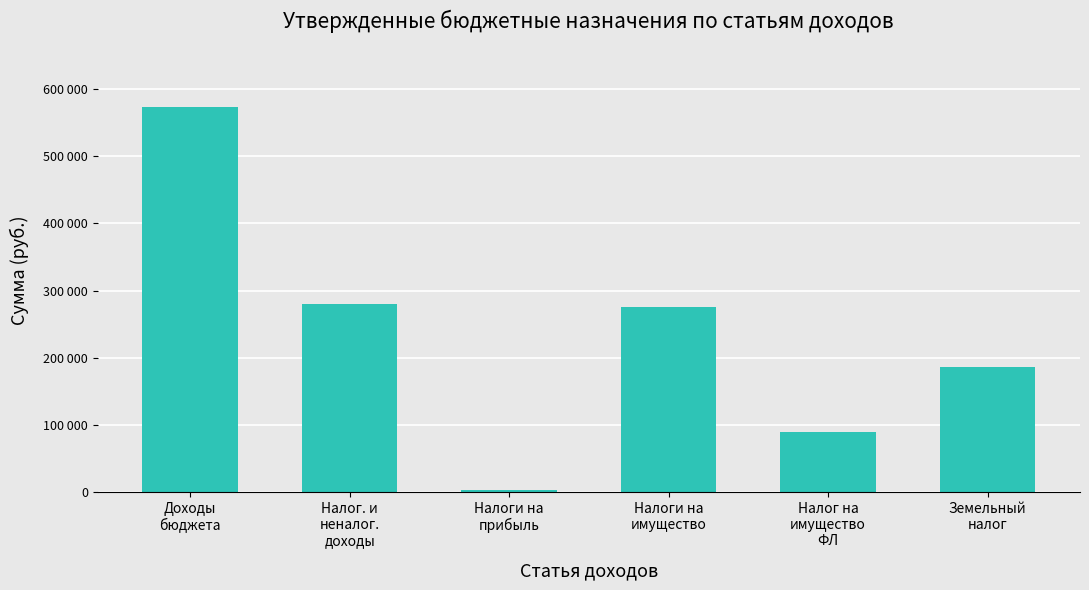

Reading left to right, extract all data points from this chart.

573559	279280	3080	276100	90000	186100